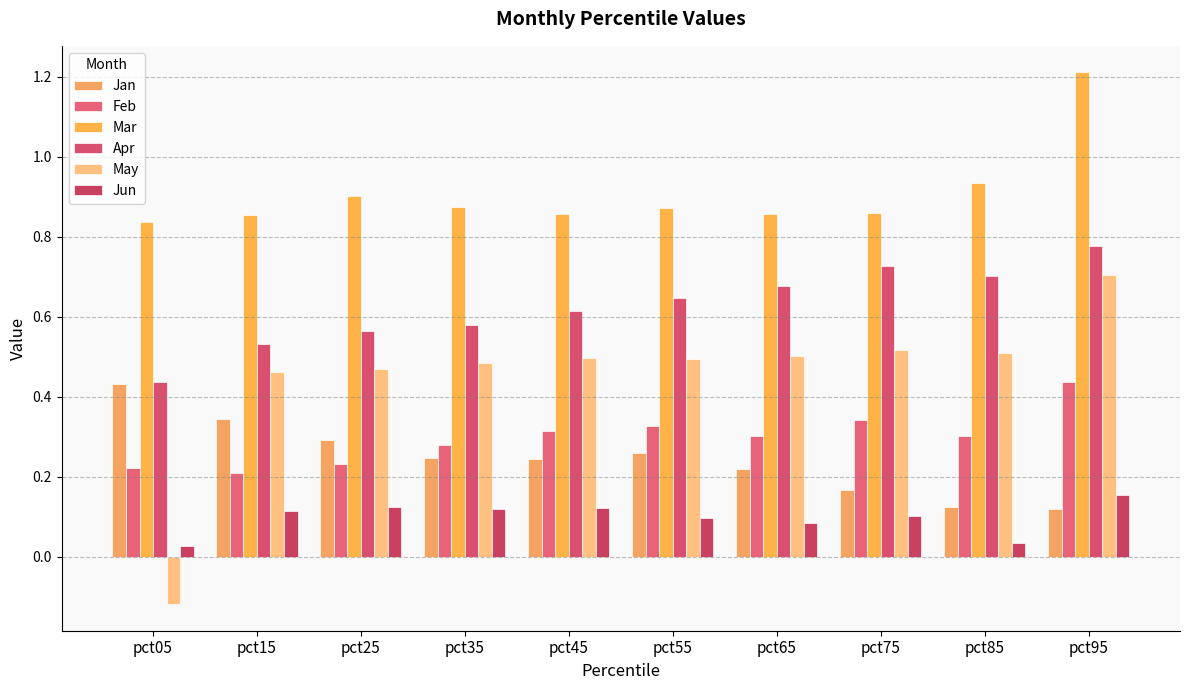

How many Mar values are between 0 and 1?

9